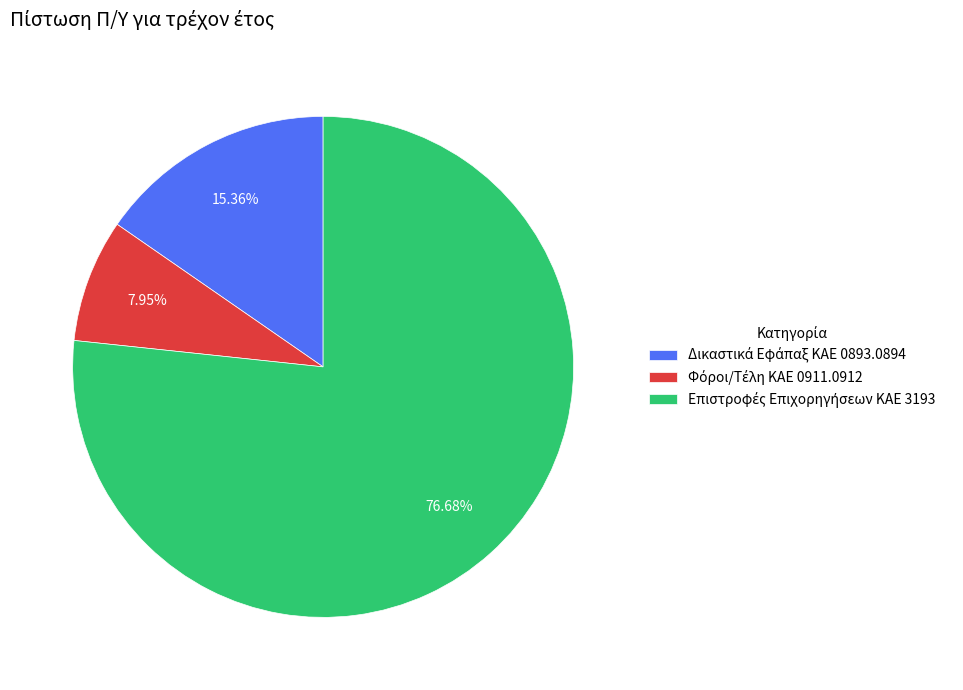

Does any single category account for the majority?

Yes